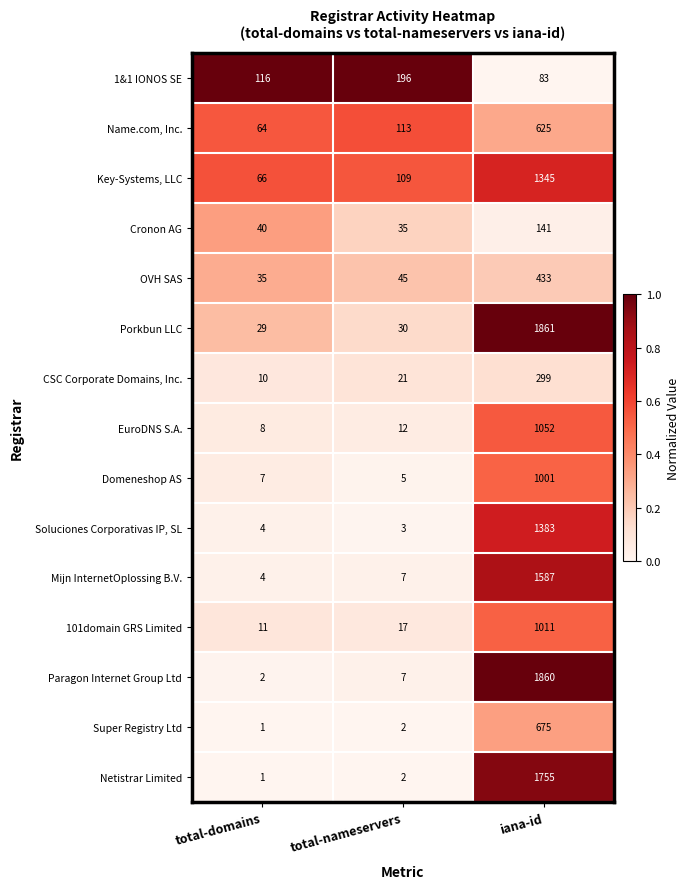

Count the number of data series in this chart.

15